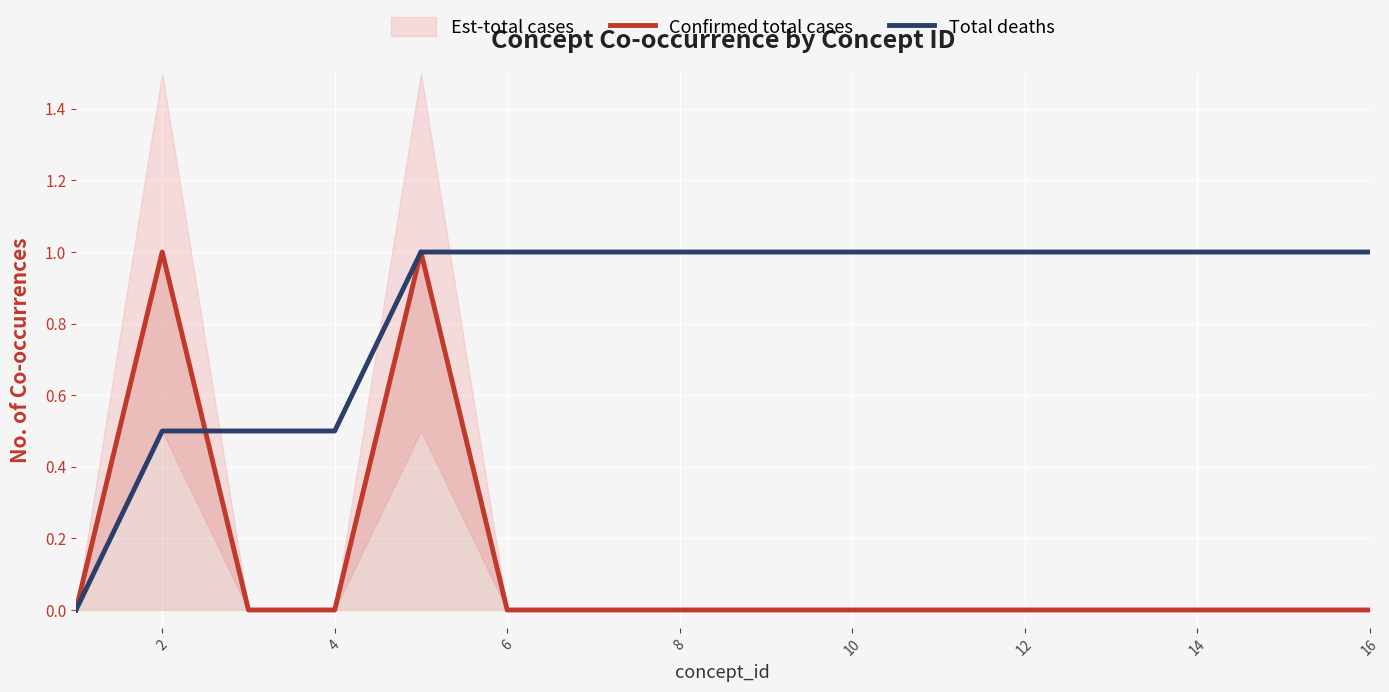

Is it true that Confirmed total cases equals 1.0 at 2?

True